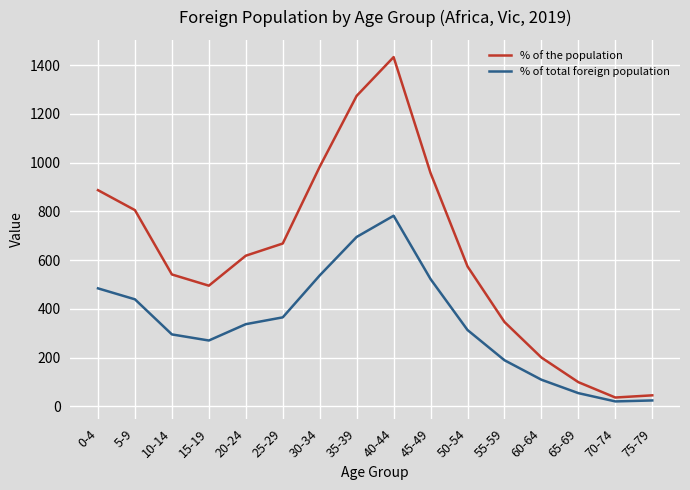

What is the difference between the second highest and second lowest values in the % of the population series?

1229